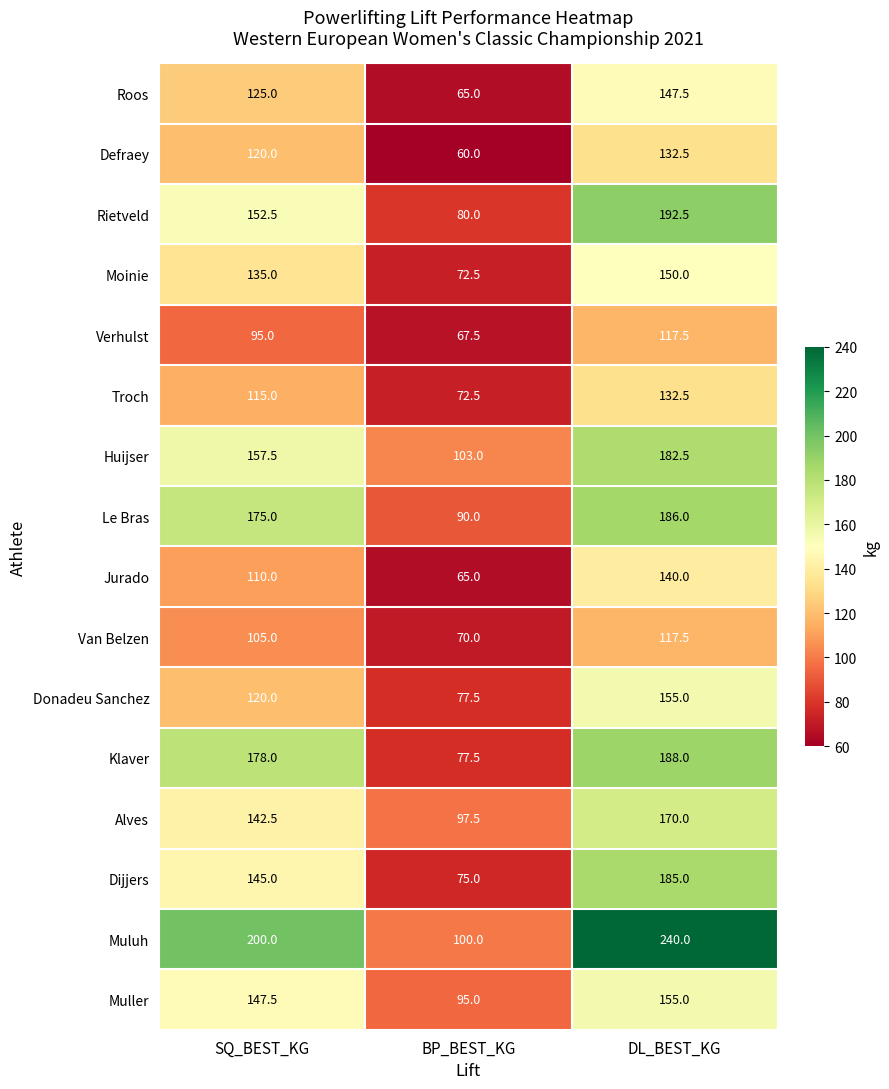

What is the approximate value of Verhulst at DL_BEST_KG?

117.5